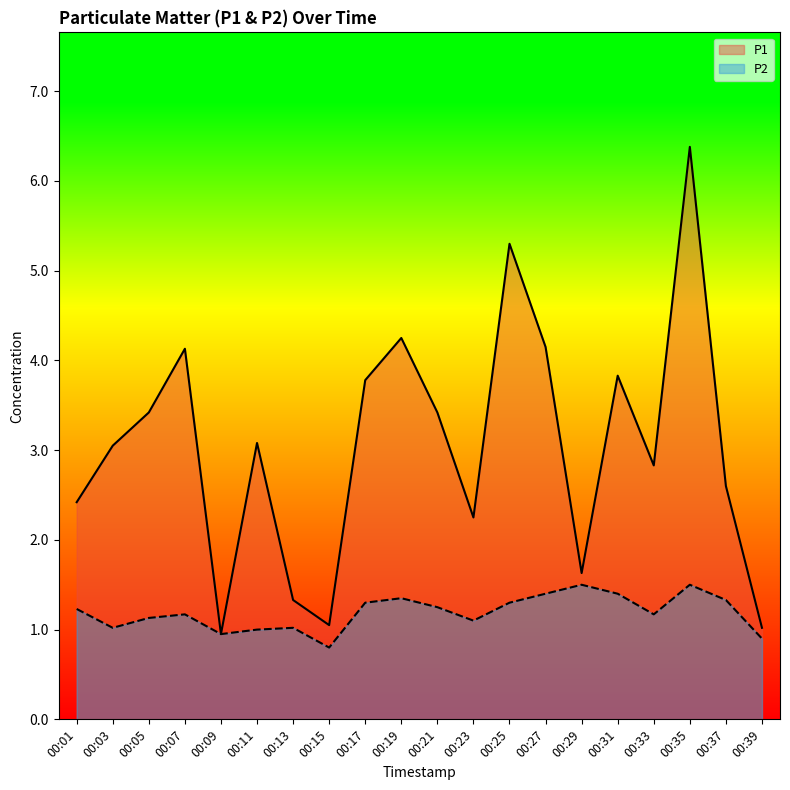

What value does the P1 series have at 00:11?

3.1